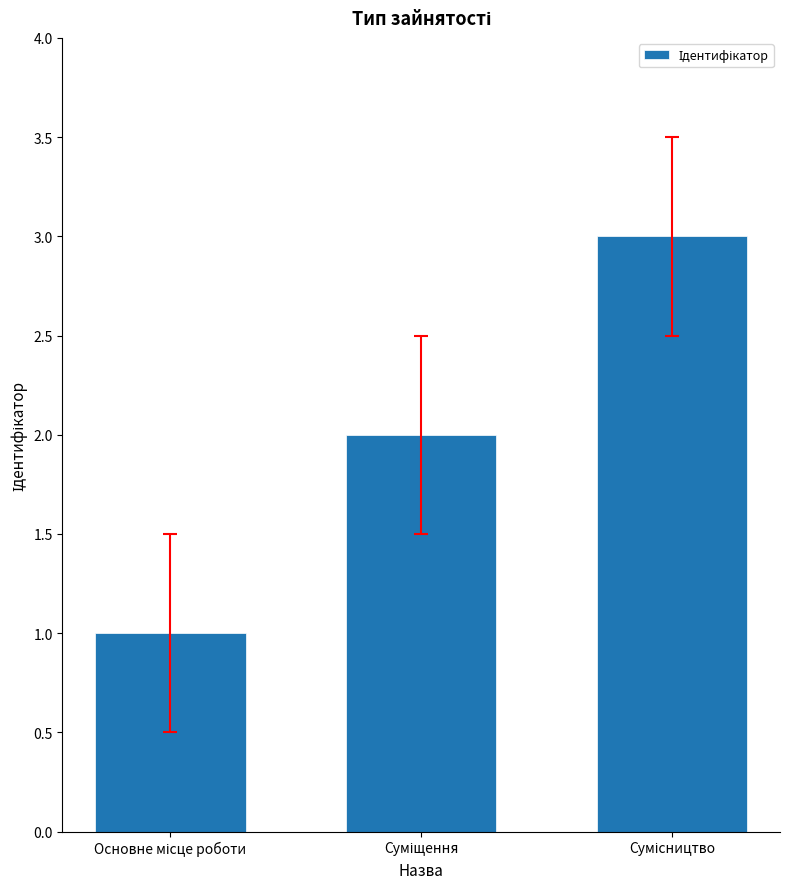

How many values are below 2?

1